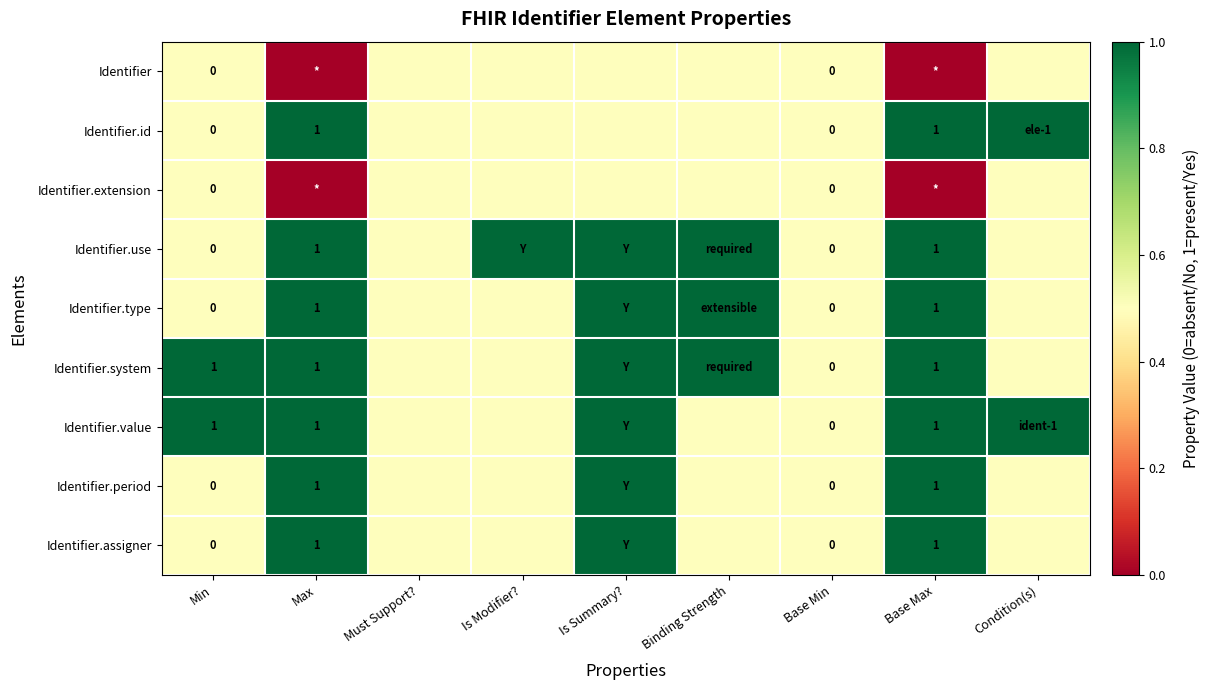

What is the sum of the Identifier.system values at Min and Base Min?

1.0